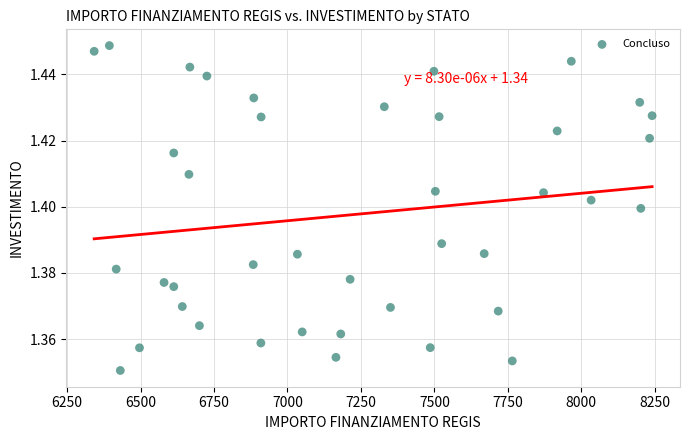

What is the range of X values (max minus min)?

1898.7